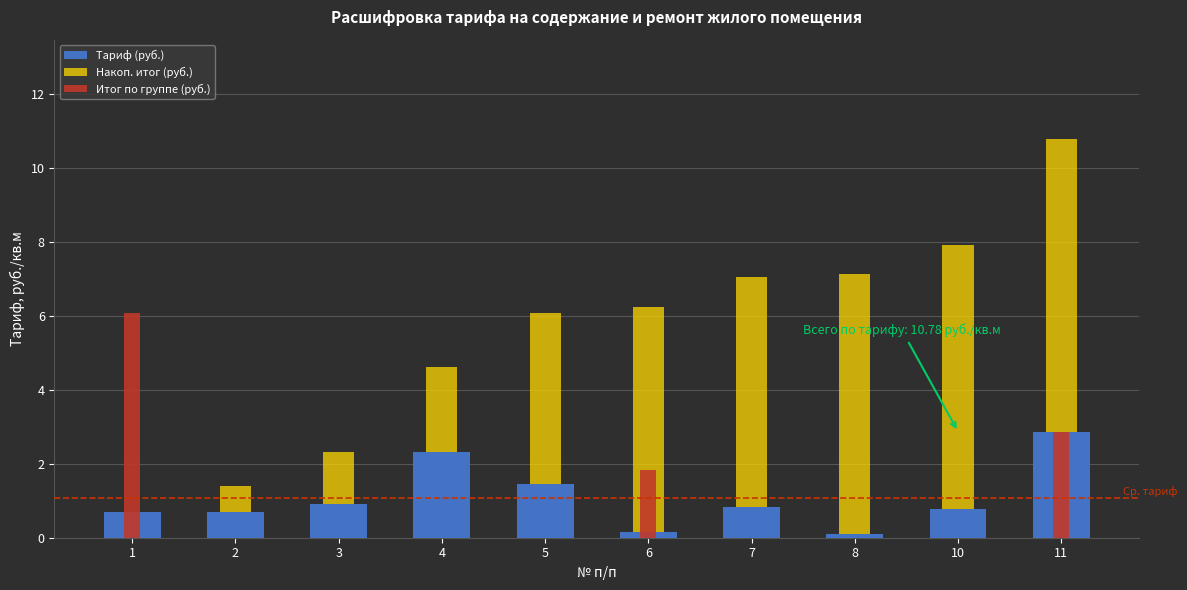

What is the value of the Тариф (руб.) bar at the 8th from the left?

0.1